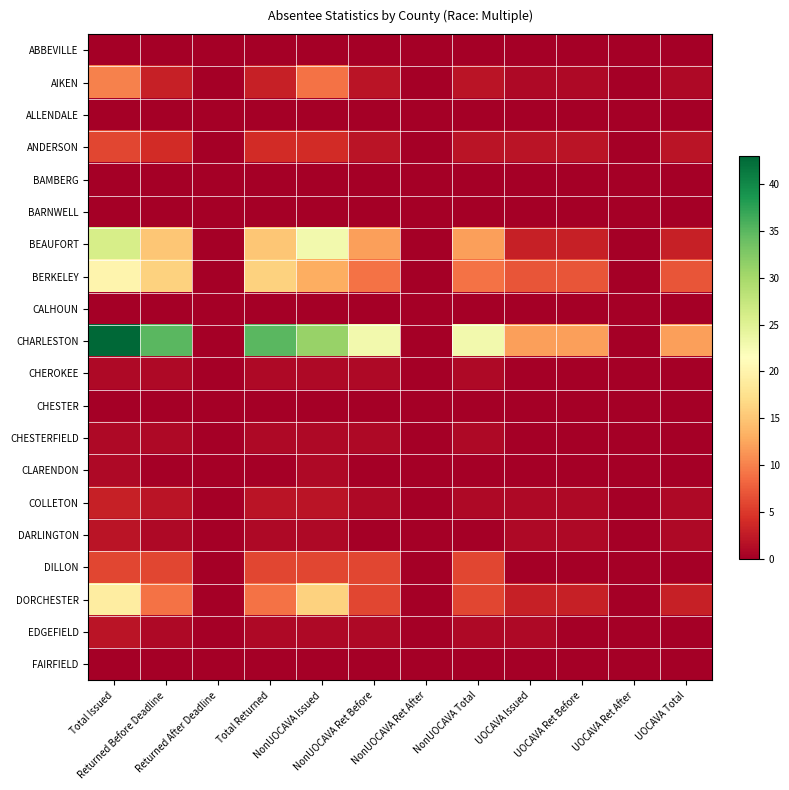

Reading left to right, list all the values displayed in this chart.

ABBEVILLE: Total Issued=0	Returned Before Deadline=0	Returned After Deadline=0	Total Returned=0	NonUOCAVA Issued=0	NonUOCAVA Ret Before=0	NonUOCAVA Ret After=0	NonUOCAVA Total=0	UOCAVA Issued=0	UOCAVA Ret Before=0	UOCAVA Ret After=0	UOCAVA Total=0
AIKEN: Total Issued=10	Returned Before Deadline=3	Returned After Deadline=0	Total Returned=3	NonUOCAVA Issued=9	NonUOCAVA Ret Before=2	NonUOCAVA Ret After=0	NonUOCAVA Total=2	UOCAVA Issued=1	UOCAVA Ret Before=1	UOCAVA Ret After=0	UOCAVA Total=1
ALLENDALE: Total Issued=0	Returned Before Deadline=0	Returned After Deadline=0	Total Returned=0	NonUOCAVA Issued=0	NonUOCAVA Ret Before=0	NonUOCAVA Ret After=0	NonUOCAVA Total=0	UOCAVA Issued=0	UOCAVA Ret Before=0	UOCAVA Ret After=0	UOCAVA Total=0
ANDERSON: Total Issued=6	Returned Before Deadline=4	Returned After Deadline=0	Total Returned=4	NonUOCAVA Issued=4	NonUOCAVA Ret Before=2	NonUOCAVA Ret After=0	NonUOCAVA Total=2	UOCAVA Issued=2	UOCAVA Ret Before=2	UOCAVA Ret After=0	UOCAVA Total=2
BAMBERG: Total Issued=0	Returned Before Deadline=0	Returned After Deadline=0	Total Returned=0	NonUOCAVA Issued=0	NonUOCAVA Ret Before=0	NonUOCAVA Ret After=0	NonUOCAVA Total=0	UOCAVA Issued=0	UOCAVA Ret Before=0	UOCAVA Ret After=0	UOCAVA Total=0
BARNWELL: Total Issued=0	Returned Before Deadline=0	Returned After Deadline=0	Total Returned=0	NonUOCAVA Issued=0	NonUOCAVA Ret Before=0	NonUOCAVA Ret After=0	NonUOCAVA Total=0	UOCAVA Issued=0	UOCAVA Ret Before=0	UOCAVA Ret After=0	UOCAVA Total=0
BEAUFORT: Total Issued=26	Returned Before Deadline=15	Returned After Deadline=0	Total Returned=15	NonUOCAVA Issued=23	NonUOCAVA Ret Before=12	NonUOCAVA Ret After=0	NonUOCAVA Total=12	UOCAVA Issued=3	UOCAVA Ret Before=3	UOCAVA Ret After=0	UOCAVA Total=3
BERKELEY: Total Issued=20	Returned Before Deadline=16	Returned After Deadline=0	Total Returned=16	NonUOCAVA Issued=13	NonUOCAVA Ret Before=9	NonUOCAVA Ret After=0	NonUOCAVA Total=9	UOCAVA Issued=7	UOCAVA Ret Before=7	UOCAVA Ret After=0	UOCAVA Total=7
CALHOUN: Total Issued=0	Returned Before Deadline=0	Returned After Deadline=0	Total Returned=0	NonUOCAVA Issued=0	NonUOCAVA Ret Before=0	NonUOCAVA Ret After=0	NonUOCAVA Total=0	UOCAVA Issued=0	UOCAVA Ret Before=0	UOCAVA Ret After=0	UOCAVA Total=0
CHARLESTON: Total Issued=43	Returned Before Deadline=35	Returned After Deadline=0	Total Returned=35	NonUOCAVA Issued=31	NonUOCAVA Ret Before=23	NonUOCAVA Ret After=0	NonUOCAVA Total=23	UOCAVA Issued=12	UOCAVA Ret Before=12	UOCAVA Ret After=0	UOCAVA Total=12
CHEROKEE: Total Issued=1	Returned Before Deadline=1	Returned After Deadline=0	Total Returned=1	NonUOCAVA Issued=1	NonUOCAVA Ret Before=1	NonUOCAVA Ret After=0	NonUOCAVA Total=1	UOCAVA Issued=0	UOCAVA Ret Before=0	UOCAVA Ret After=0	UOCAVA Total=0
CHESTER: Total Issued=0	Returned Before Deadline=0	Returned After Deadline=0	Total Returned=0	NonUOCAVA Issued=0	NonUOCAVA Ret Before=0	NonUOCAVA Ret After=0	NonUOCAVA Total=0	UOCAVA Issued=0	UOCAVA Ret Before=0	UOCAVA Ret After=0	UOCAVA Total=0
CHESTERFIELD: Total Issued=1	Returned Before Deadline=1	Returned After Deadline=0	Total Returned=1	NonUOCAVA Issued=1	NonUOCAVA Ret Before=1	NonUOCAVA Ret After=0	NonUOCAVA Total=1	UOCAVA Issued=0	UOCAVA Ret Before=0	UOCAVA Ret After=0	UOCAVA Total=0
CLARENDON: Total Issued=1	Returned Before Deadline=0	Returned After Deadline=0	Total Returned=0	NonUOCAVA Issued=1	NonUOCAVA Ret Before=0	NonUOCAVA Ret After=0	NonUOCAVA Total=0	UOCAVA Issued=0	UOCAVA Ret Before=0	UOCAVA Ret After=0	UOCAVA Total=0
COLLETON: Total Issued=3	Returned Before Deadline=2	Returned After Deadline=0	Total Returned=2	NonUOCAVA Issued=2	NonUOCAVA Ret Before=1	NonUOCAVA Ret After=0	NonUOCAVA Total=1	UOCAVA Issued=1	UOCAVA Ret Before=1	UOCAVA Ret After=0	UOCAVA Total=1
DARLINGTON: Total Issued=2	Returned Before Deadline=1	Returned After Deadline=0	Total Returned=1	NonUOCAVA Issued=1	NonUOCAVA Ret Before=0	NonUOCAVA Ret After=0	NonUOCAVA Total=0	UOCAVA Issued=1	UOCAVA Ret Before=1	UOCAVA Ret After=0	UOCAVA Total=1
DILLON: Total Issued=6	Returned Before Deadline=6	Returned After Deadline=0	Total Returned=6	NonUOCAVA Issued=6	NonUOCAVA Ret Before=6	NonUOCAVA Ret After=0	NonUOCAVA Total=6	UOCAVA Issued=0	UOCAVA Ret Before=0	UOCAVA Ret After=0	UOCAVA Total=0
DORCHESTER: Total Issued=19	Returned Before Deadline=9	Returned After Deadline=0	Total Returned=9	NonUOCAVA Issued=16	NonUOCAVA Ret Before=6	NonUOCAVA Ret After=0	NonUOCAVA Total=6	UOCAVA Issued=3	UOCAVA Ret Before=3	UOCAVA Ret After=0	UOCAVA Total=3
EDGEFIELD: Total Issued=2	Returned Before Deadline=1	Returned After Deadline=0	Total Returned=1	NonUOCAVA Issued=1	NonUOCAVA Ret Before=1	NonUOCAVA Ret After=0	NonUOCAVA Total=1	UOCAVA Issued=1	UOCAVA Ret Before=0	UOCAVA Ret After=0	UOCAVA Total=0
FAIRFIELD: Total Issued=0	Returned Before Deadline=0	Returned After Deadline=0	Total Returned=0	NonUOCAVA Issued=0	NonUOCAVA Ret Before=0	NonUOCAVA Ret After=0	NonUOCAVA Total=0	UOCAVA Issued=0	UOCAVA Ret Before=0	UOCAVA Ret After=0	UOCAVA Total=0